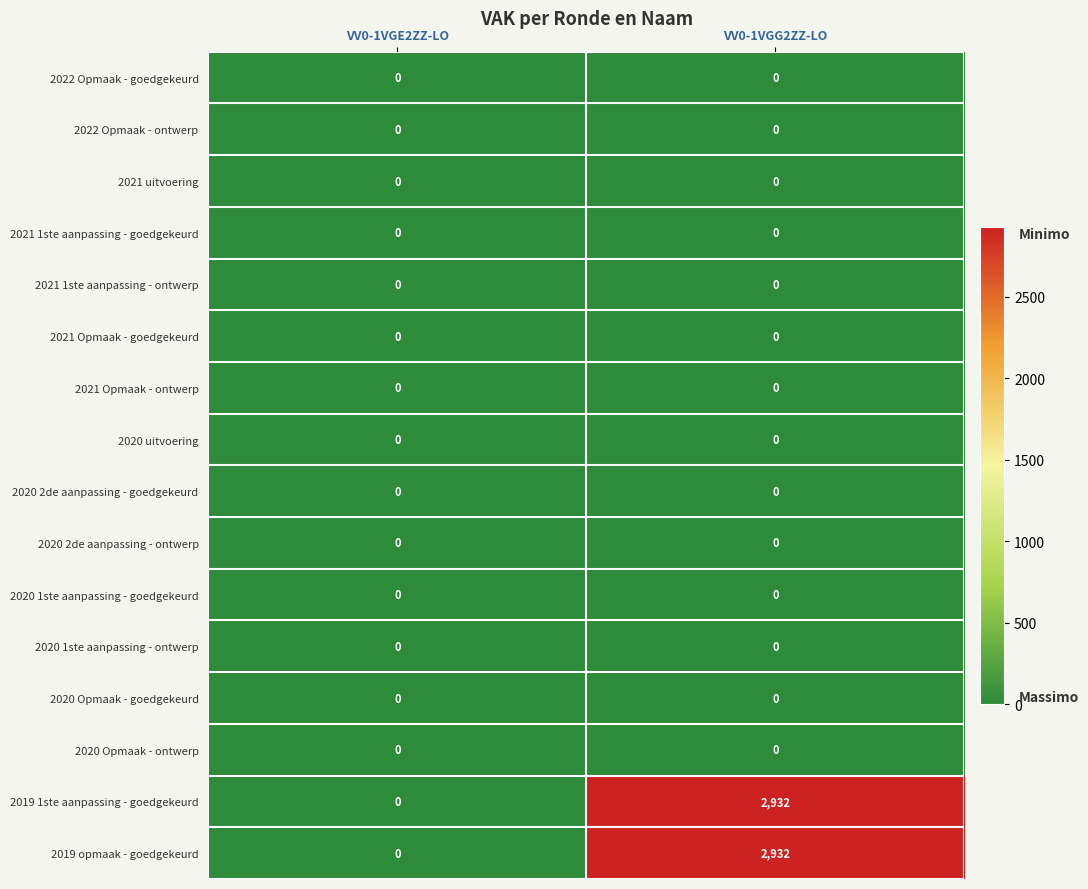

At how many categories does at least one series exceed 2004?

1